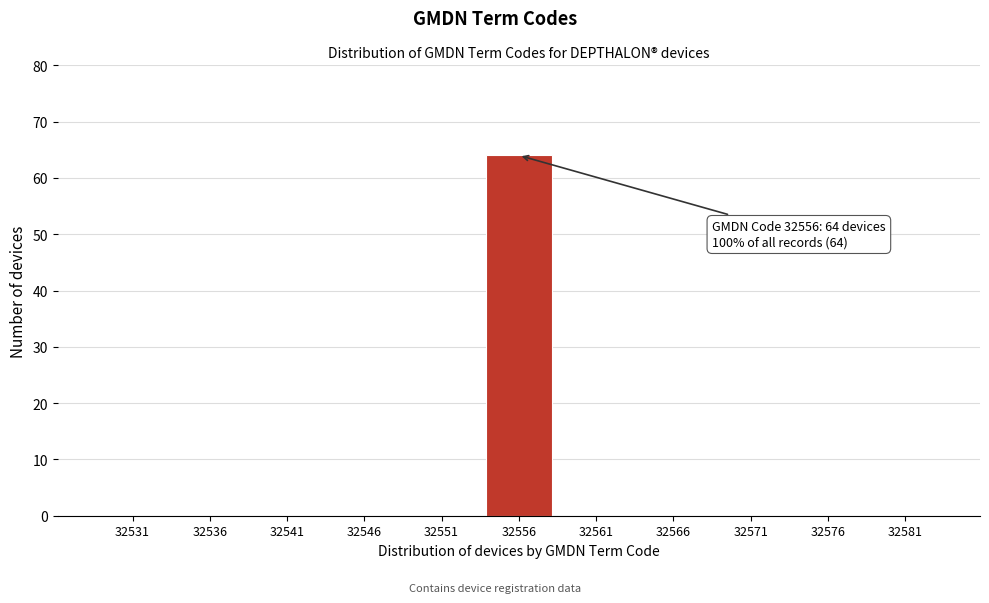

Reading left to right, extract all data points from this chart.

32531=0	32536=0	32541=0	32546=0	32551=0	32556=64	32561=0	32566=0	32571=0	32576=0	32581=0